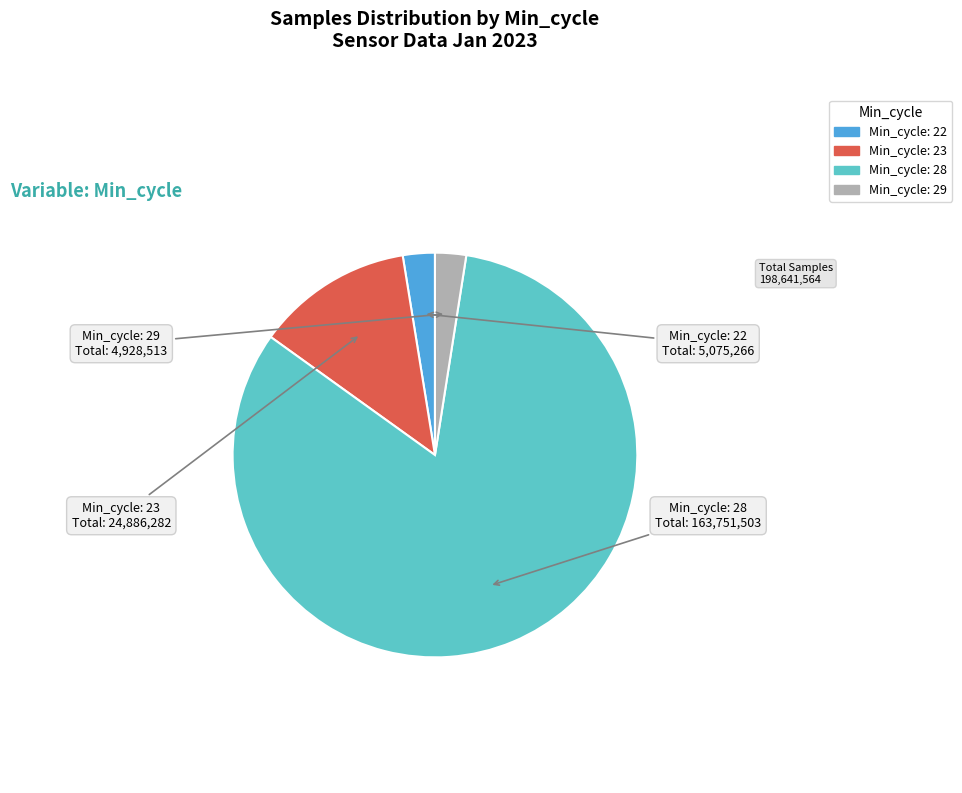

Is there any slice that represents more than half of the pie?

Yes